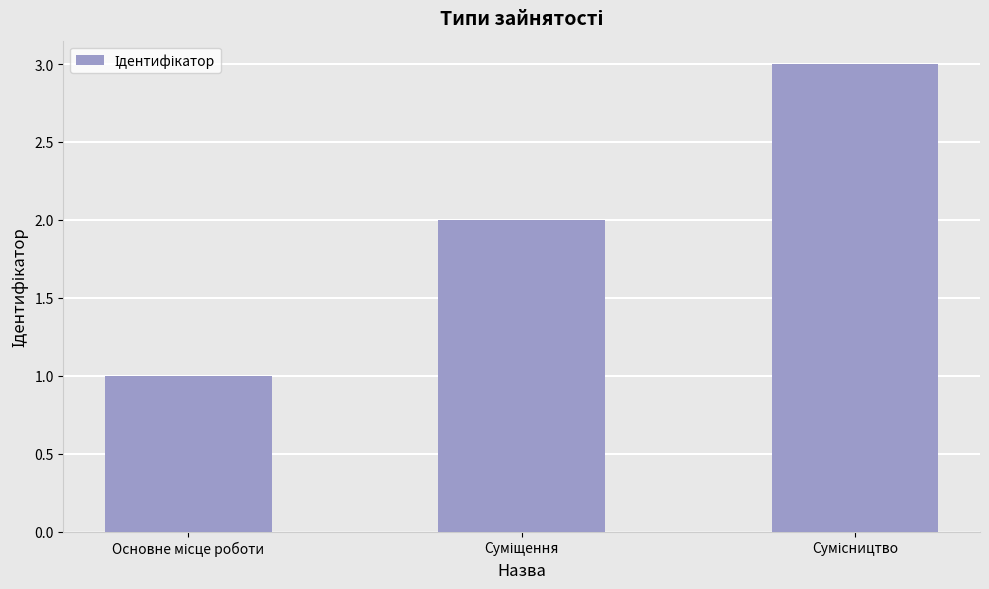

What is the greatest value displayed?

3